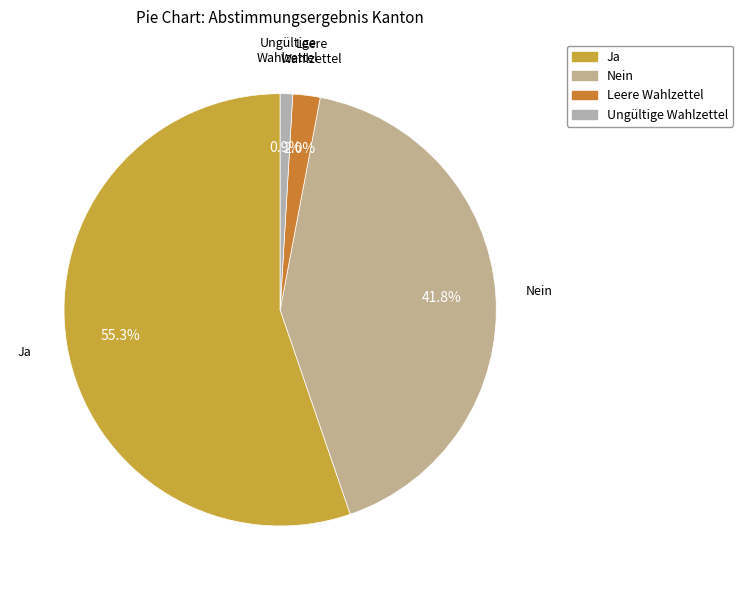

True or false: Leere Wahlzettel accounts for 2% of the total.

True